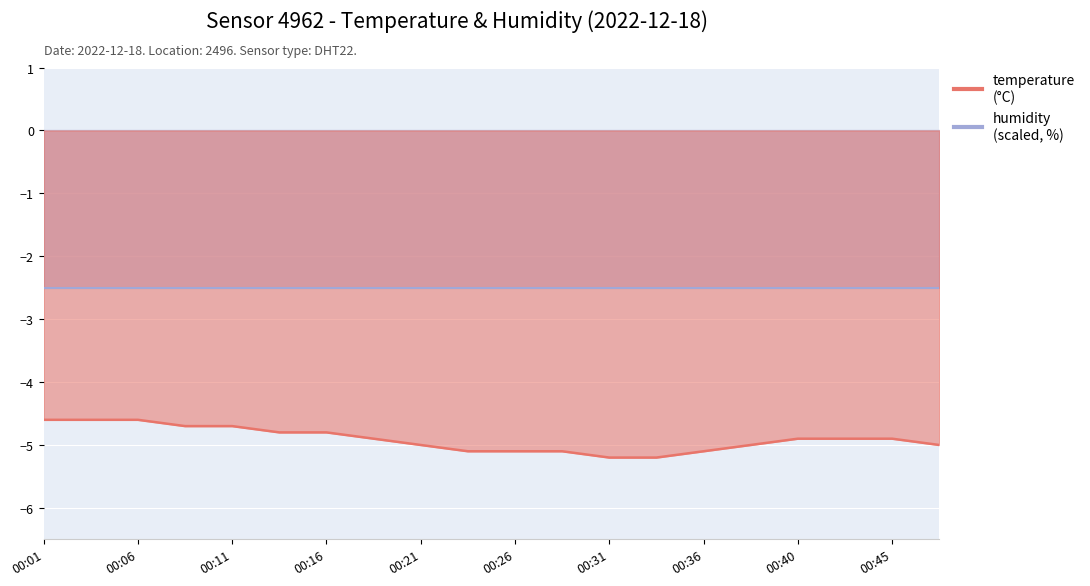

What is the minimum value shown in the chart?

-5.2